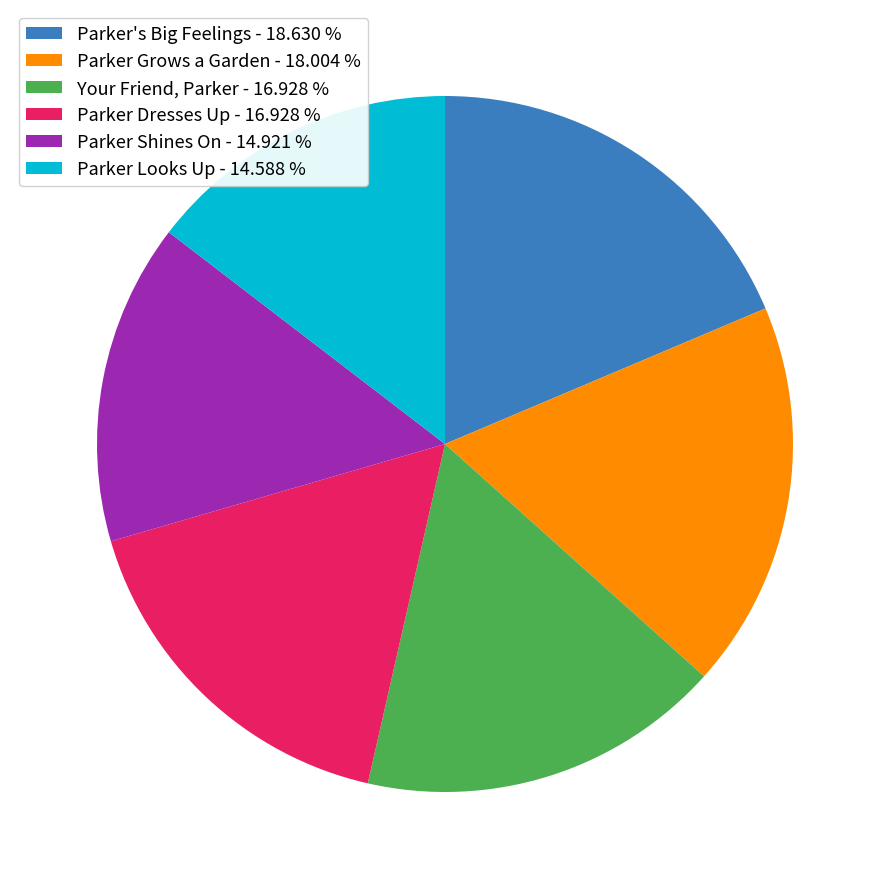

What is the ratio of the value at Parker Dresses Up - 16.928 % to the value at Parker Looks Up - 14.588 %?

1.2